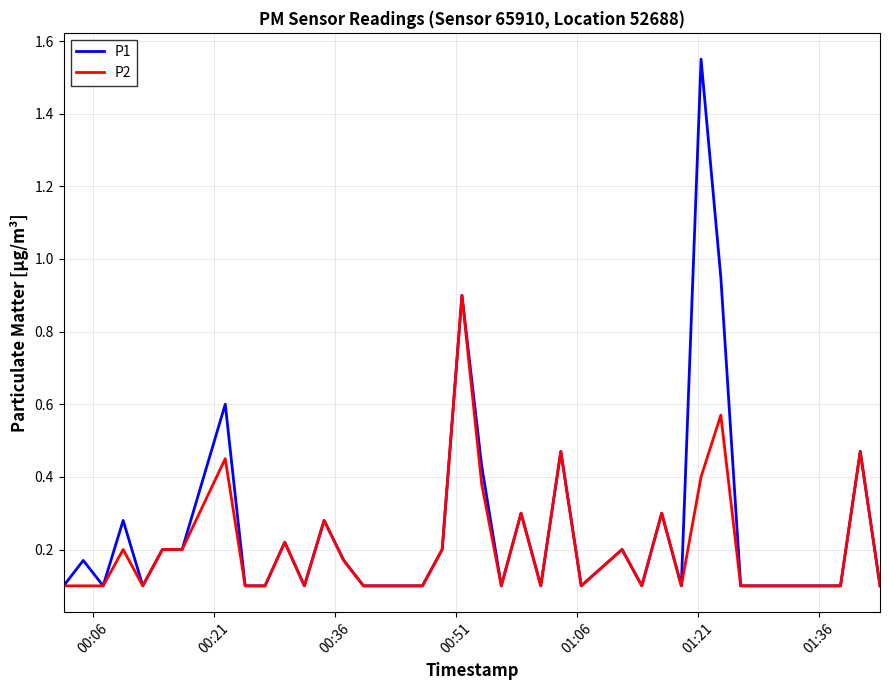

List the series in order of their peak value, highest first.

P1, P2